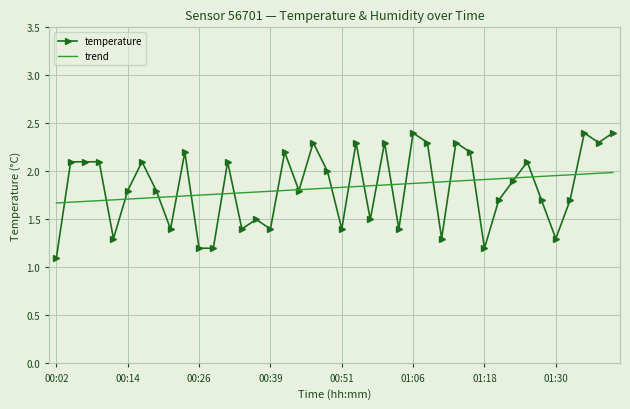

List the series in order of their peak value, highest first.

temperature, trend